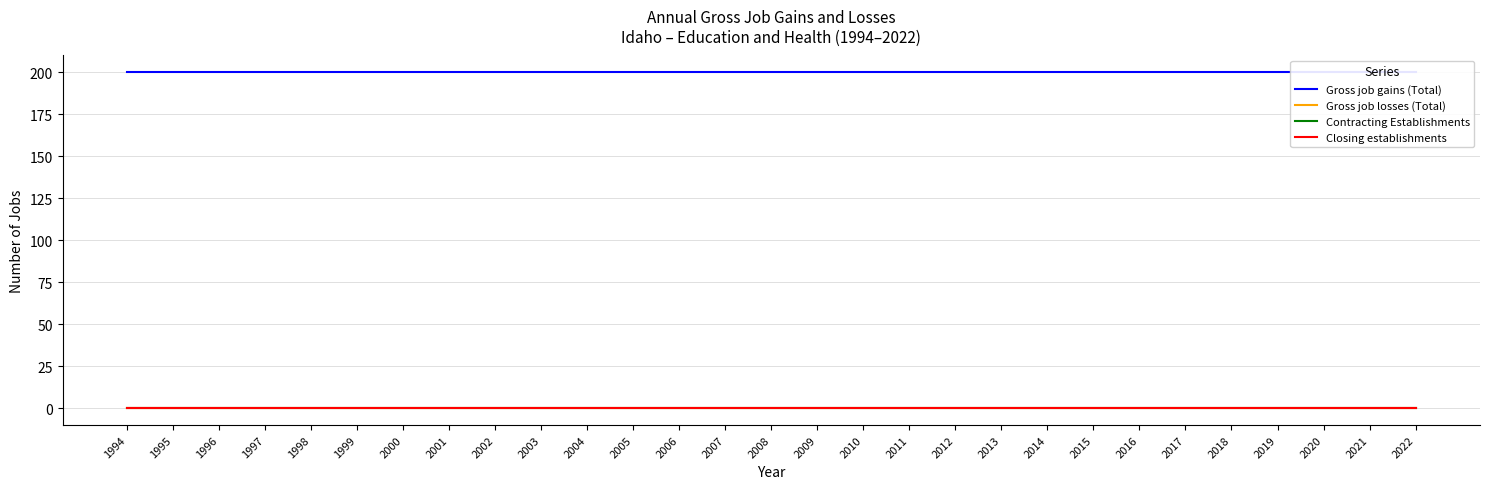

What are all the series names shown in the legend?

Gross job gains (Total), Gross job losses (Total), Contracting Establishments, Closing establishments